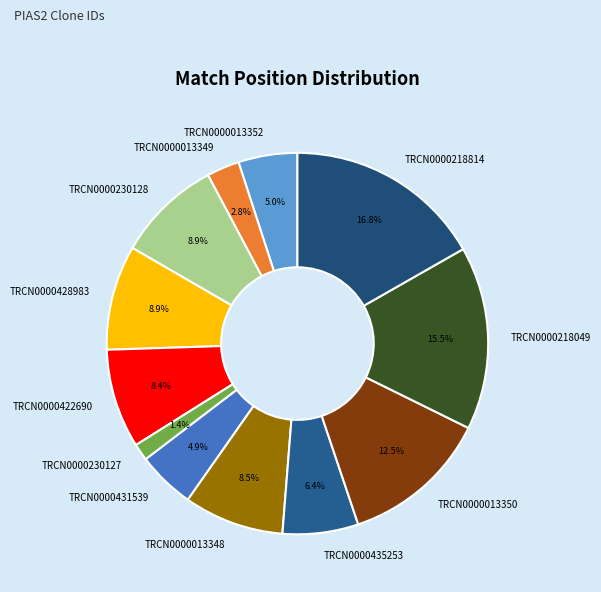

What portion of the pie excludes TRCN0000218814?

83.2%